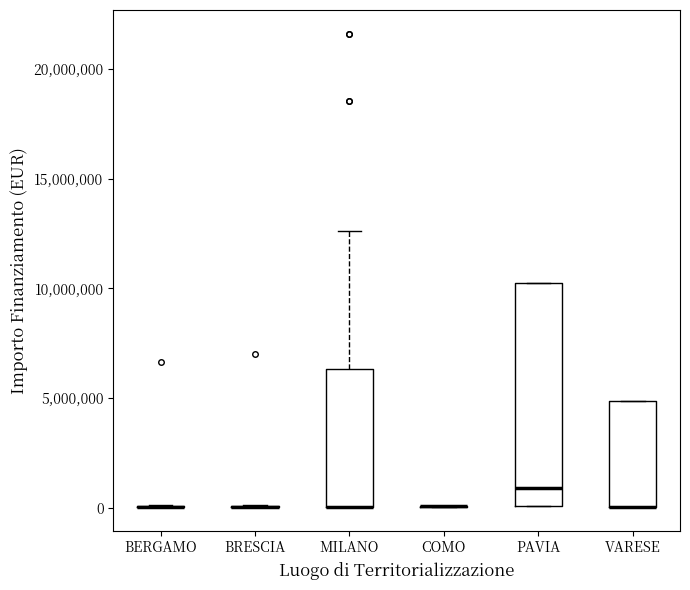

Comparing the boxes themselves (not the whiskers), which one is the tallest?

PAVIA